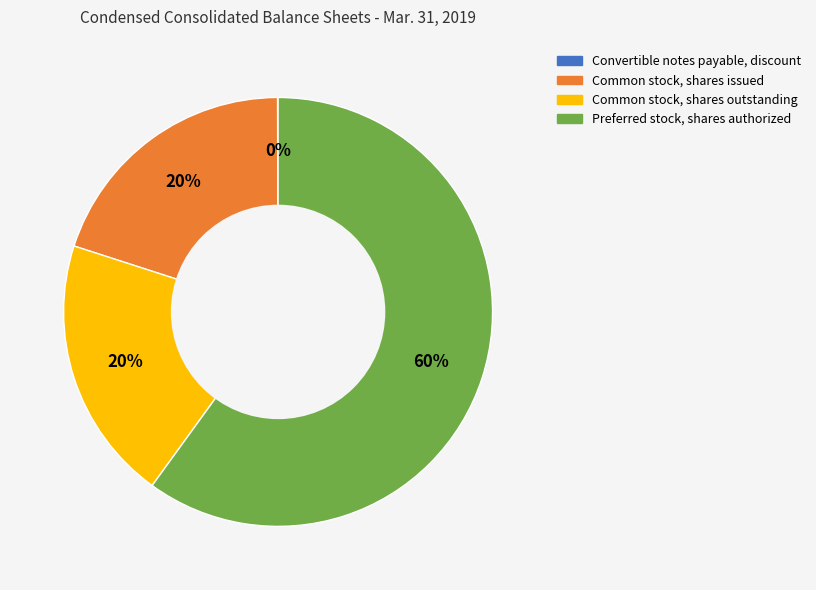

To the nearest percent, what is the difference between the largest and smallest slice percentages?

60%